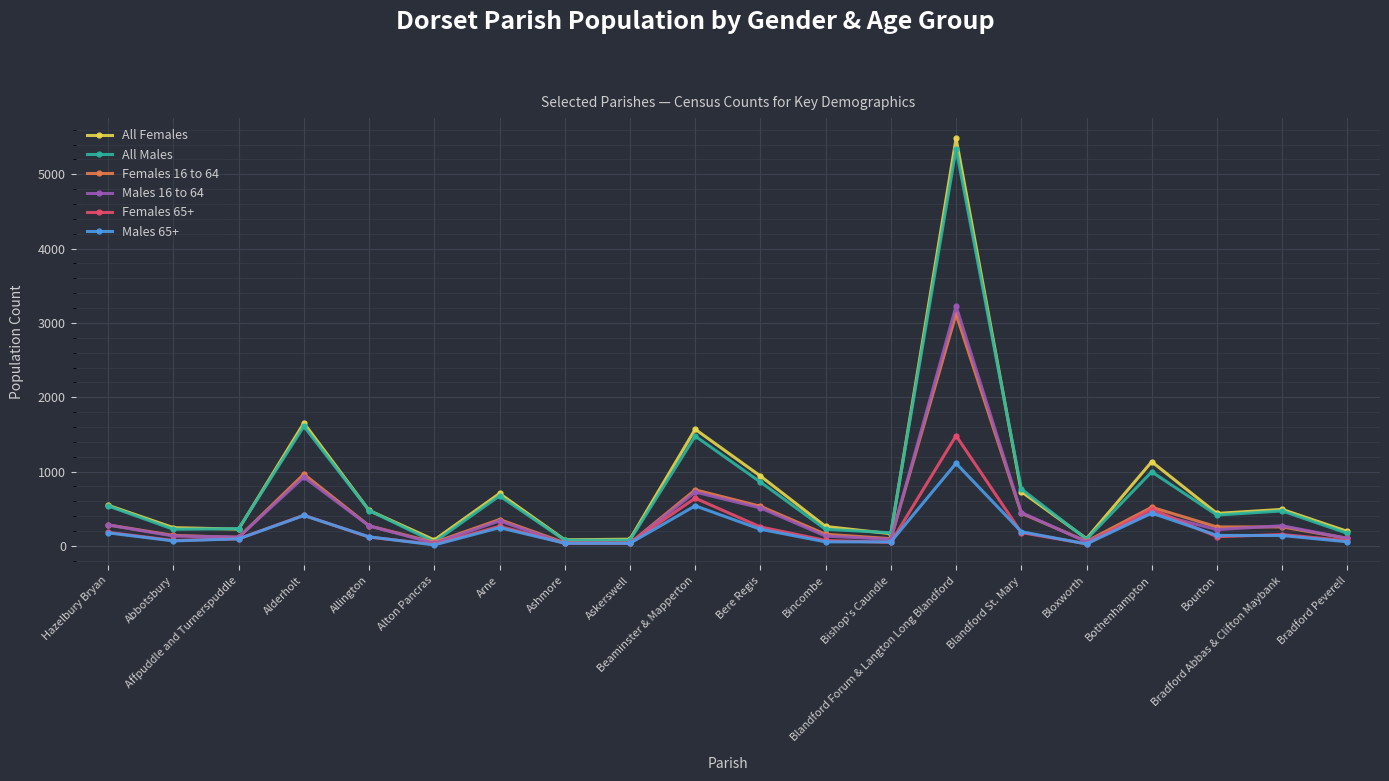

What is the maximum value shown in the chart?

5482